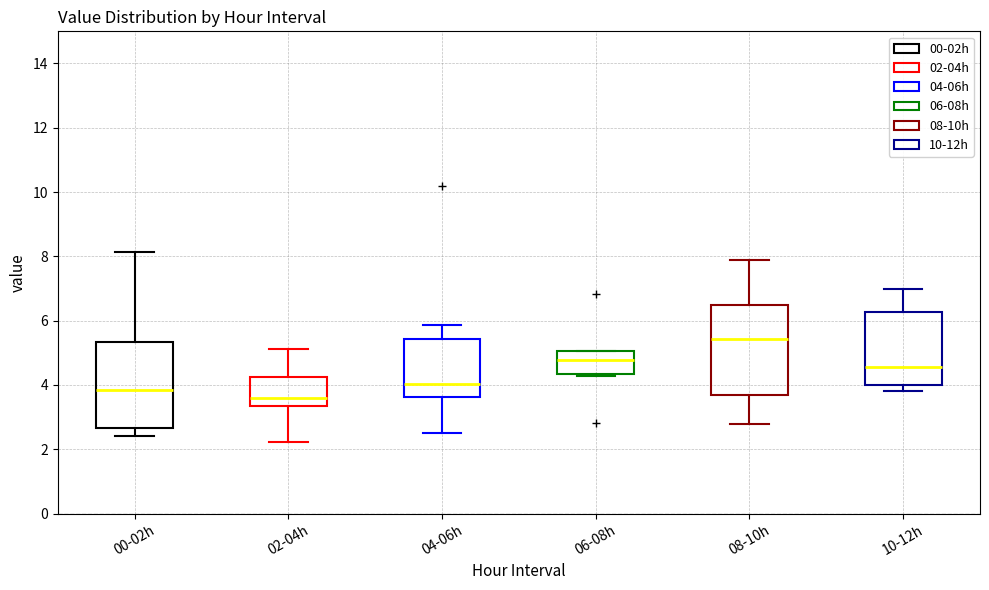

Where does the lower whisker of the box for 02-04h end on the y-axis? The values are not printed on the chart, so give them approximately, as read against the axis.

2.2